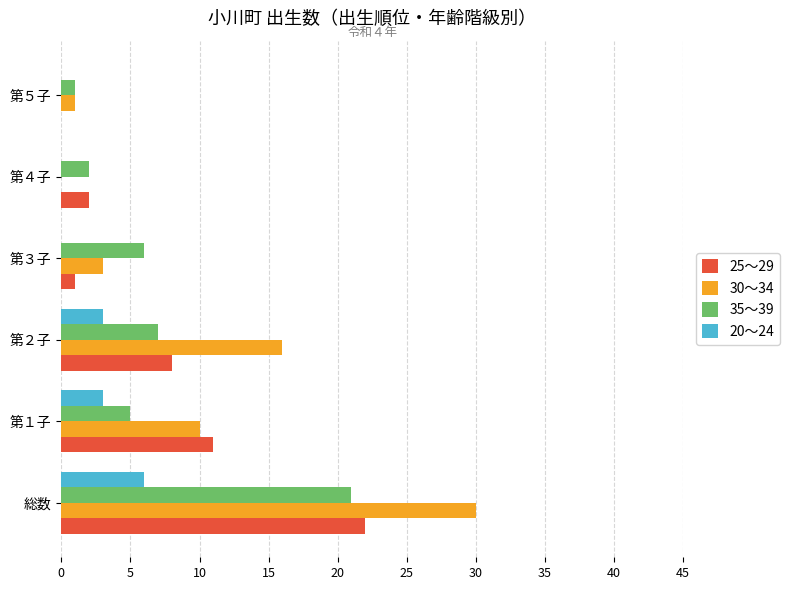

Which series changed the most between 総数 and 第５子?

30～34